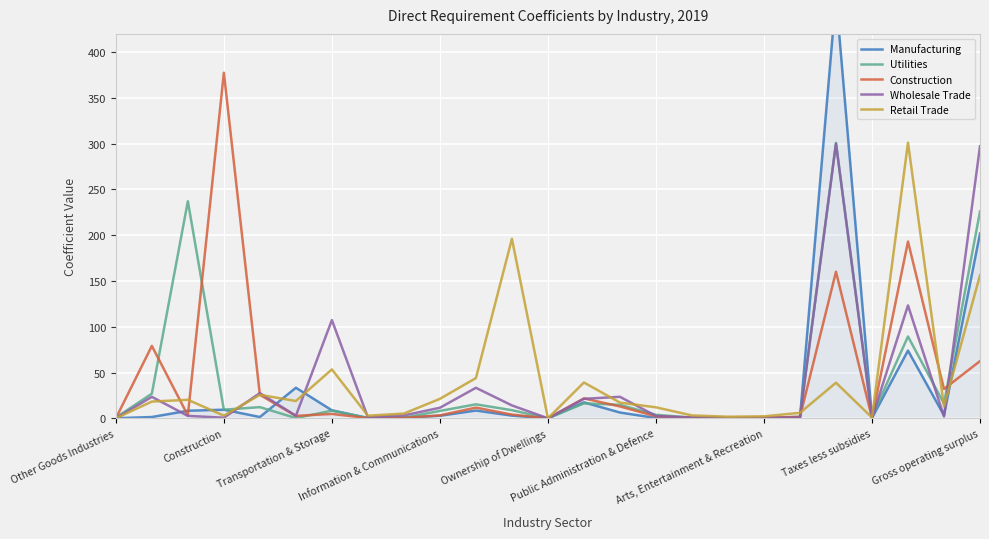

What is the difference between the second highest and minimum values in the Construction series?

193.1